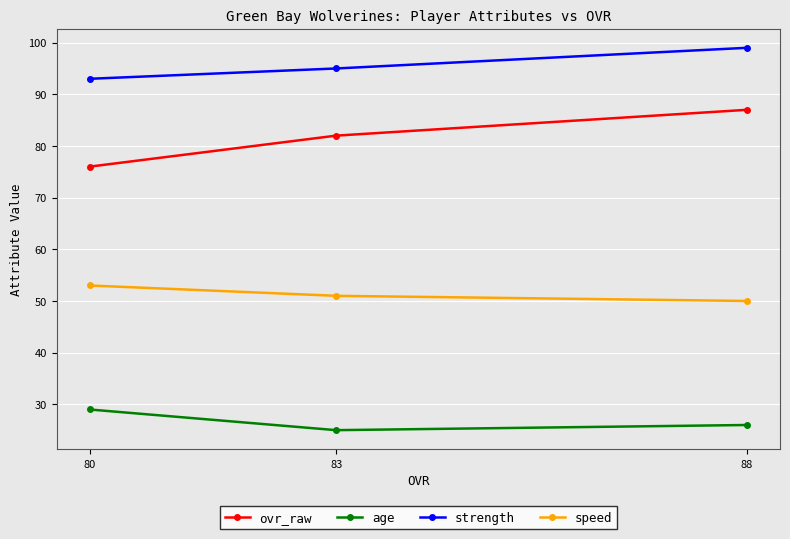

Reading right to left, extract all data points from this chart.

ovr_raw: 87	82	76
age: 26	25	29
strength: 99	95	93
speed: 50	51	53